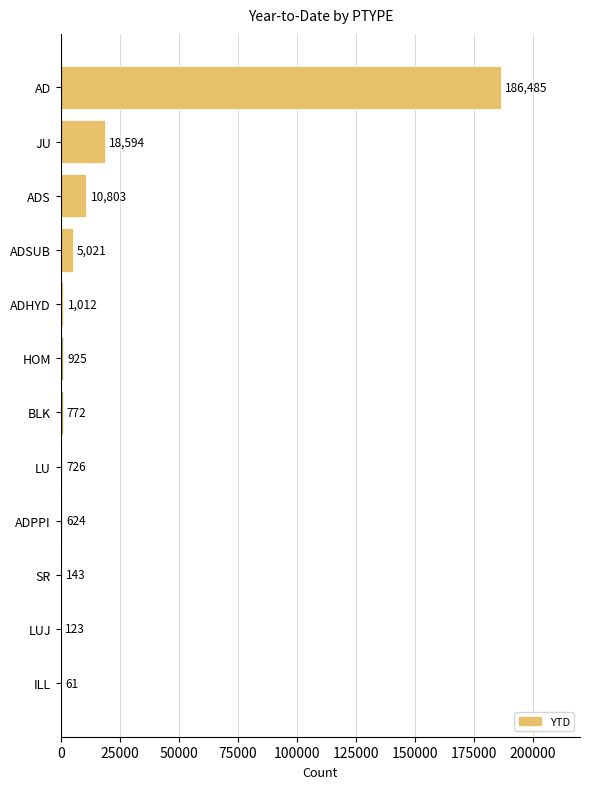

What is the greatest value displayed?

186485